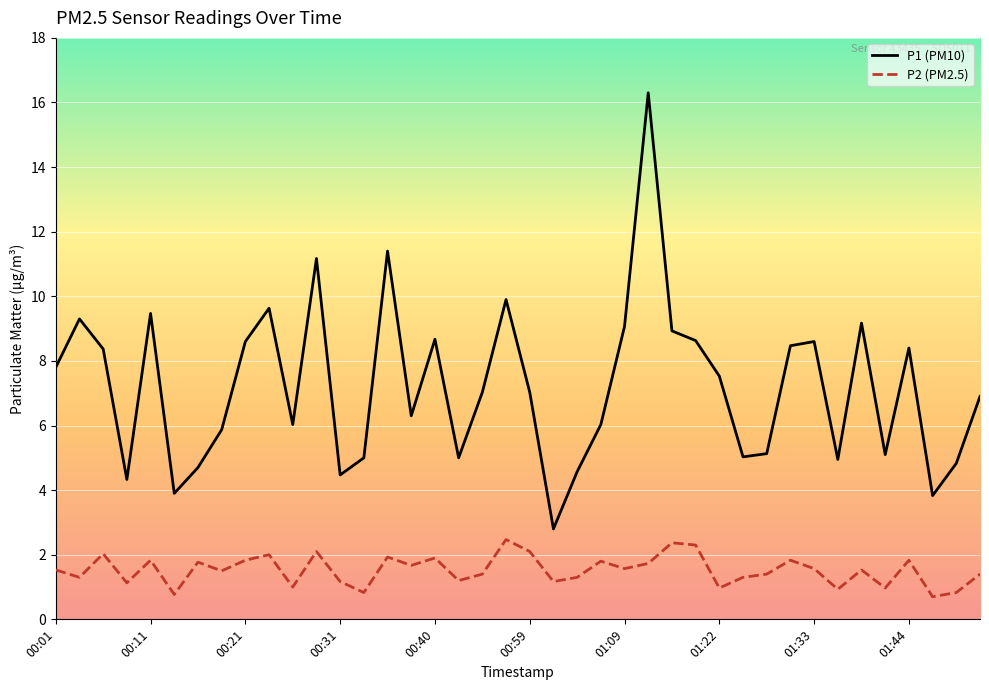

Which series has the largest total across all categories?

P1 (PM10)